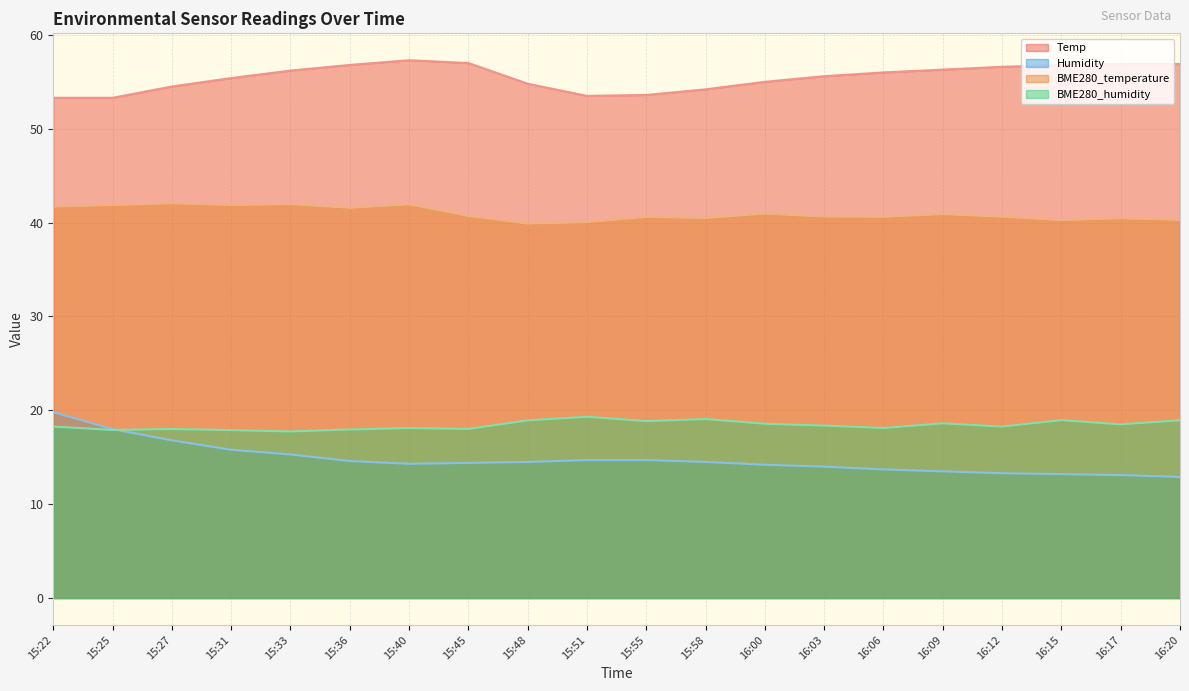

In BME280_temperature, how many points are lower than both neighbors (excluding endpoints)?

6